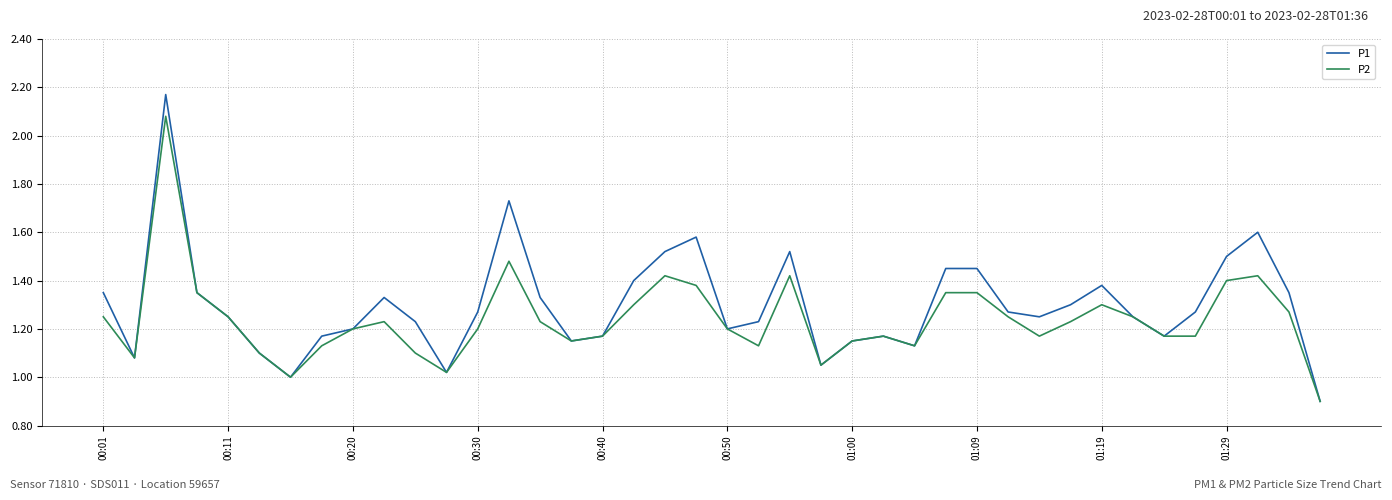

List the series in order of their peak value, highest first.

P1, P2